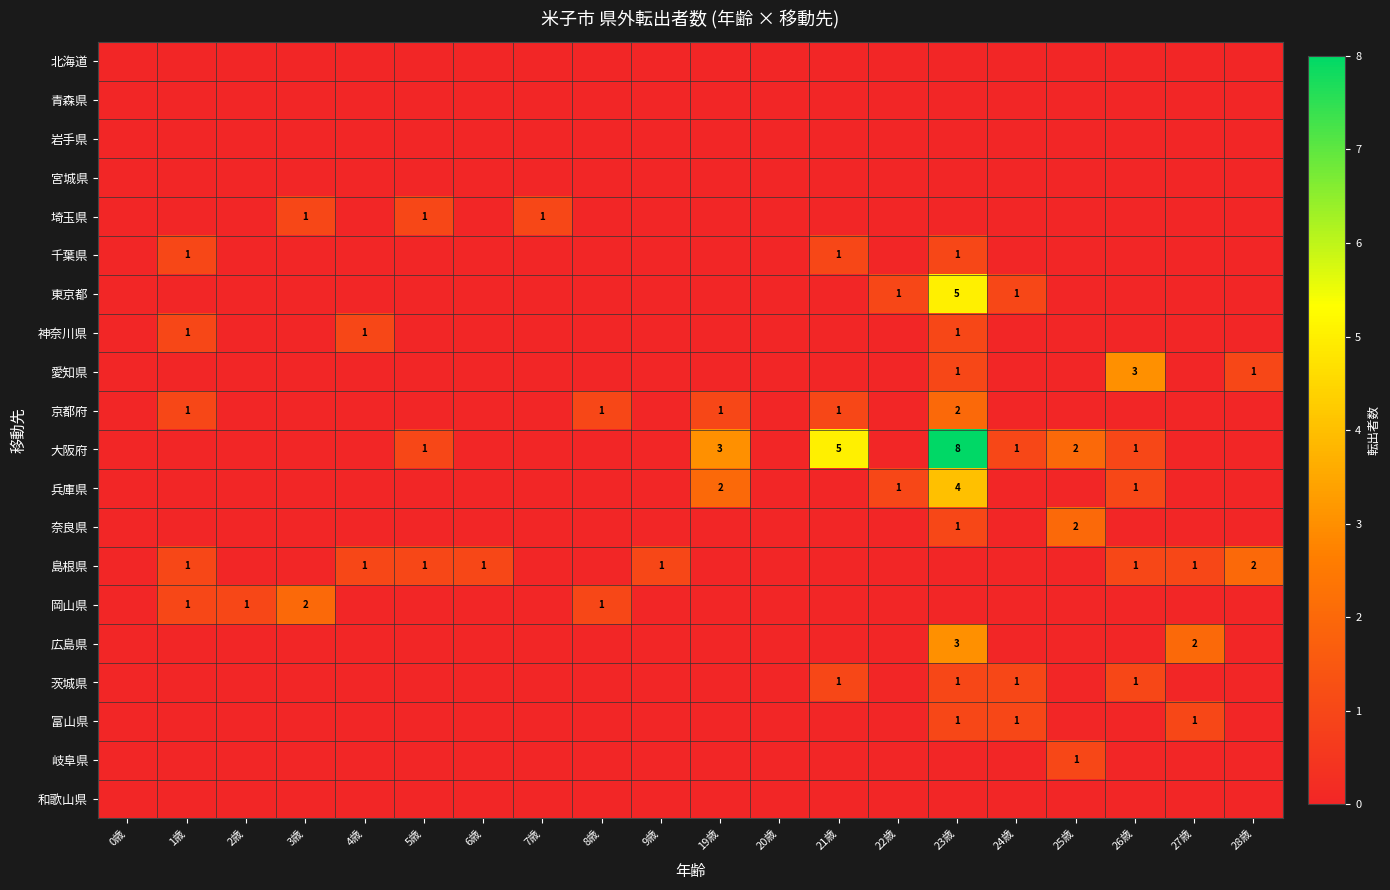

The 千葉県 series shows 1 at 1歳. True or false?

True